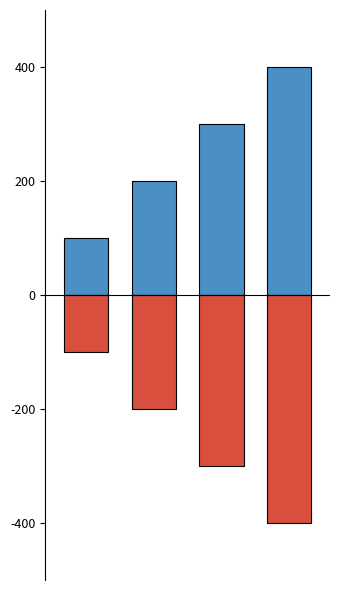

How many groups of bars are there?

4